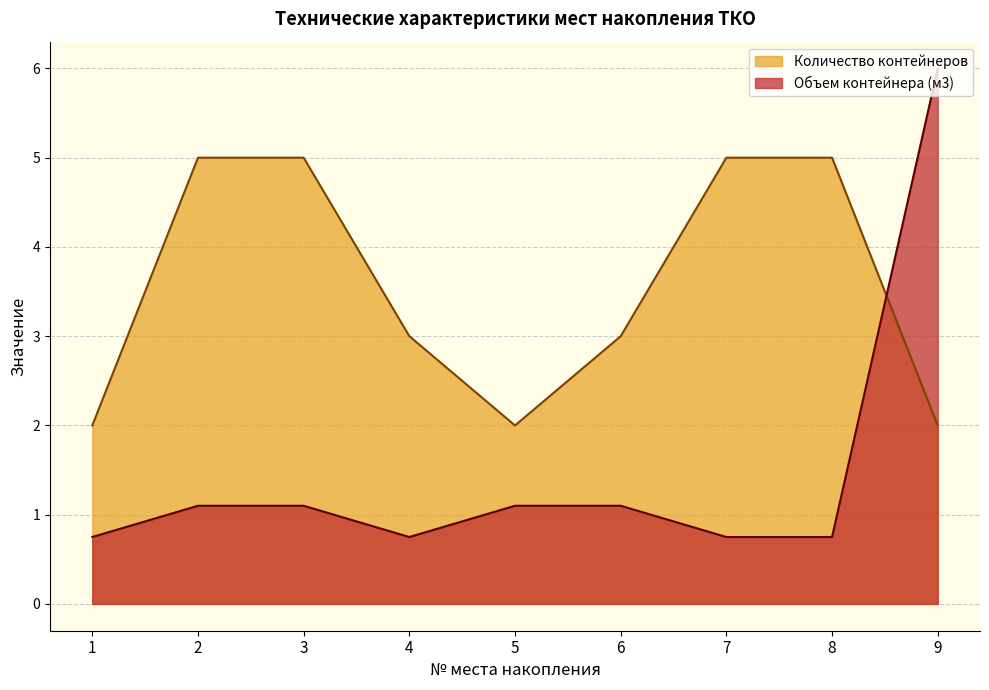

Does the chart display data point markers on the line(s)?

No